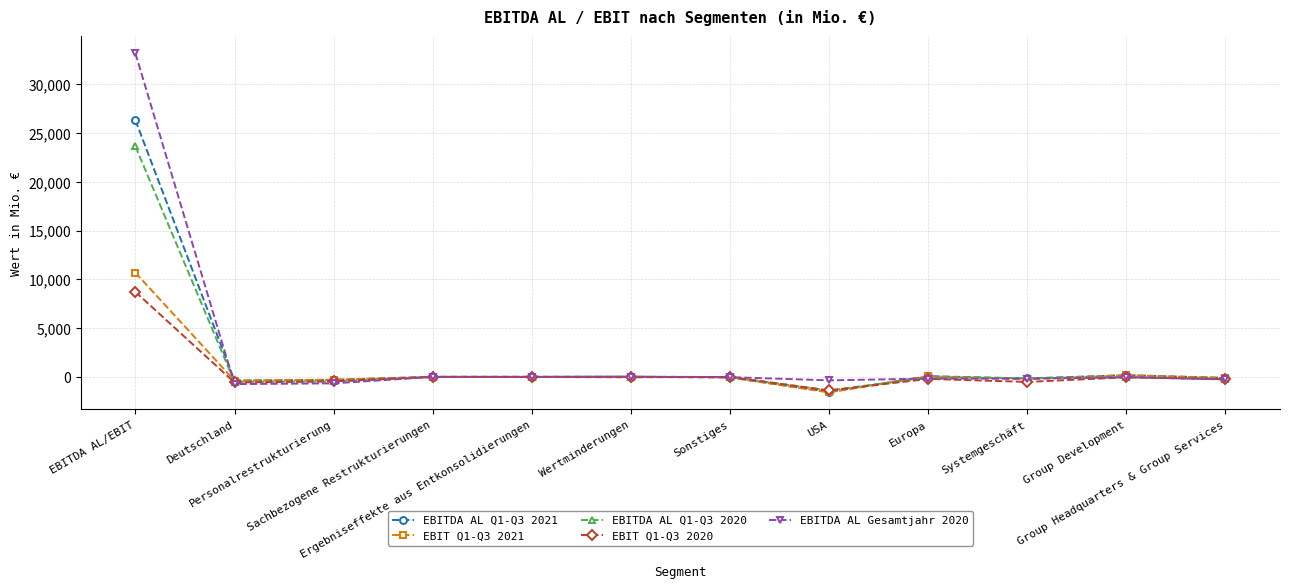

Which category has the highest value in the EBITDA AL Q1-Q3 2020 series?

EBITDA AL/EBIT